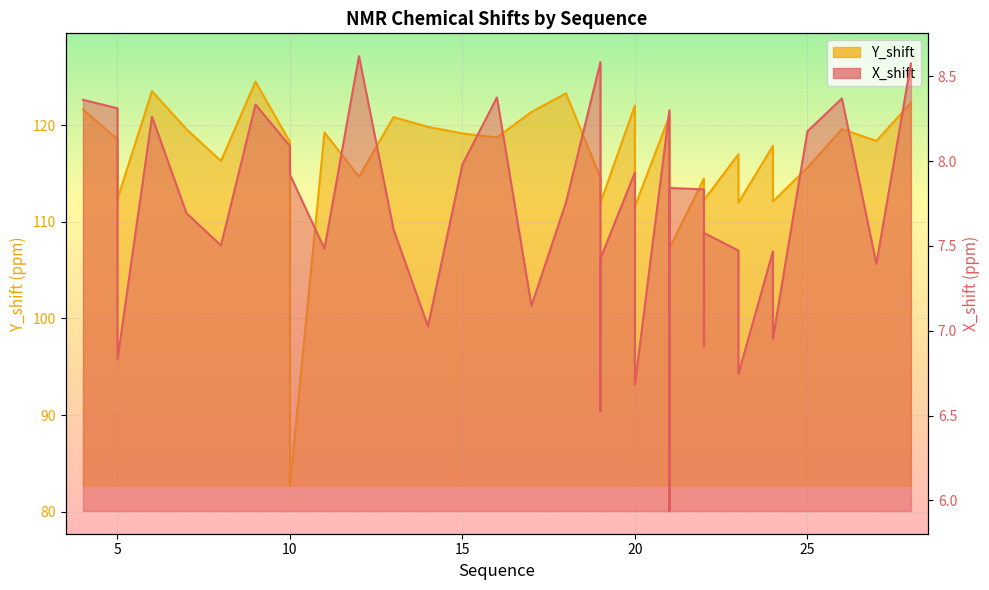

What is the sum of the Y_shift values at 22 and 17?

233.6